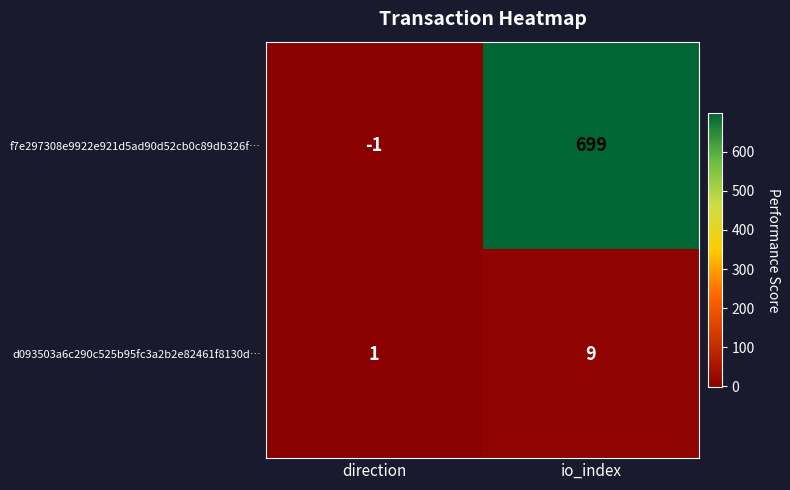

Where is f7e297308e9922e921d5ad90d52cb0c89db326f… nearest to the value 349?

direction